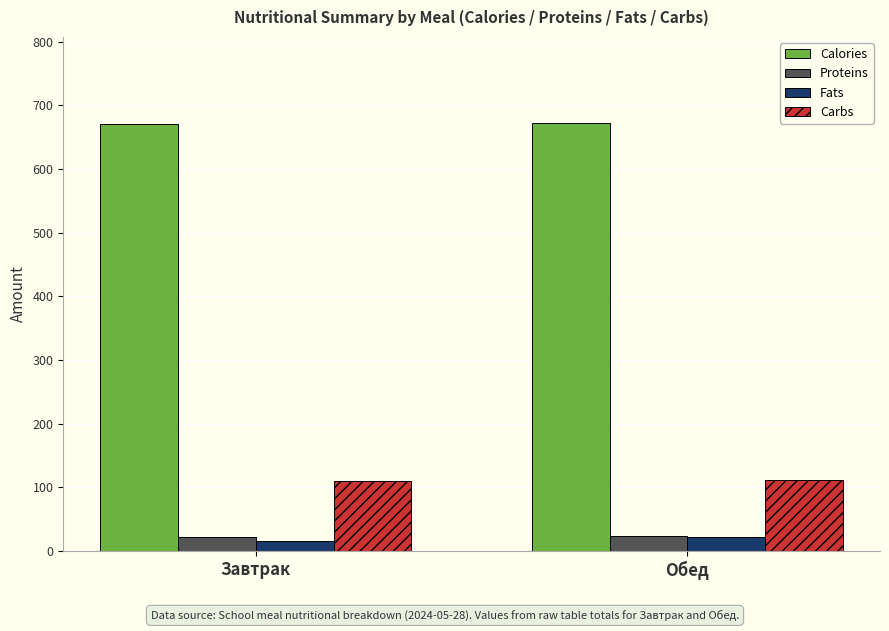

Which series has the largest total across all categories?

Calories